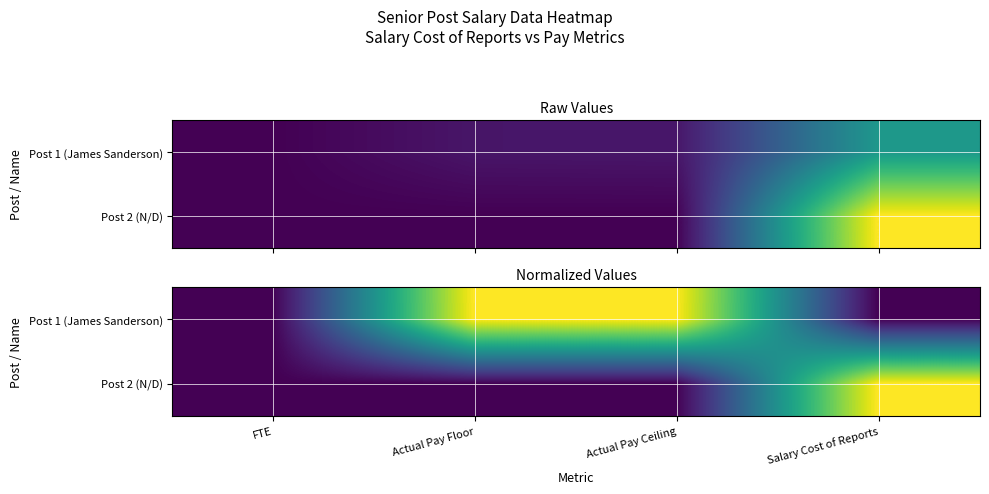

Is it true that Post 2 (N/D) equals 0 at Actual Pay Ceiling?

True